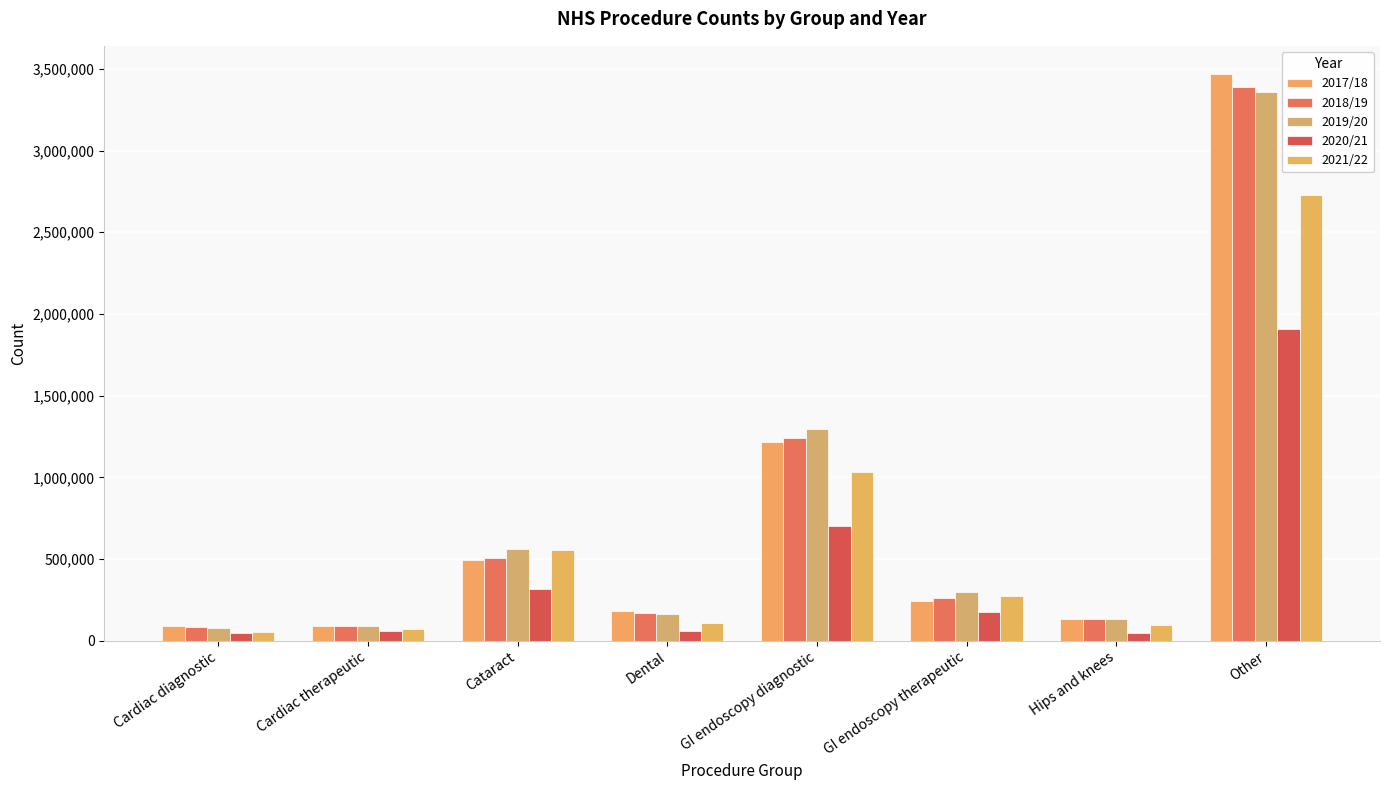

List the labels in order of 2017/18 value, largest first.

Other, GI endoscopy diagnostic, Cataract, GI endoscopy therapeutic, Dental, Hips and knees, Cardiac diagnostic, Cardiac therapeutic